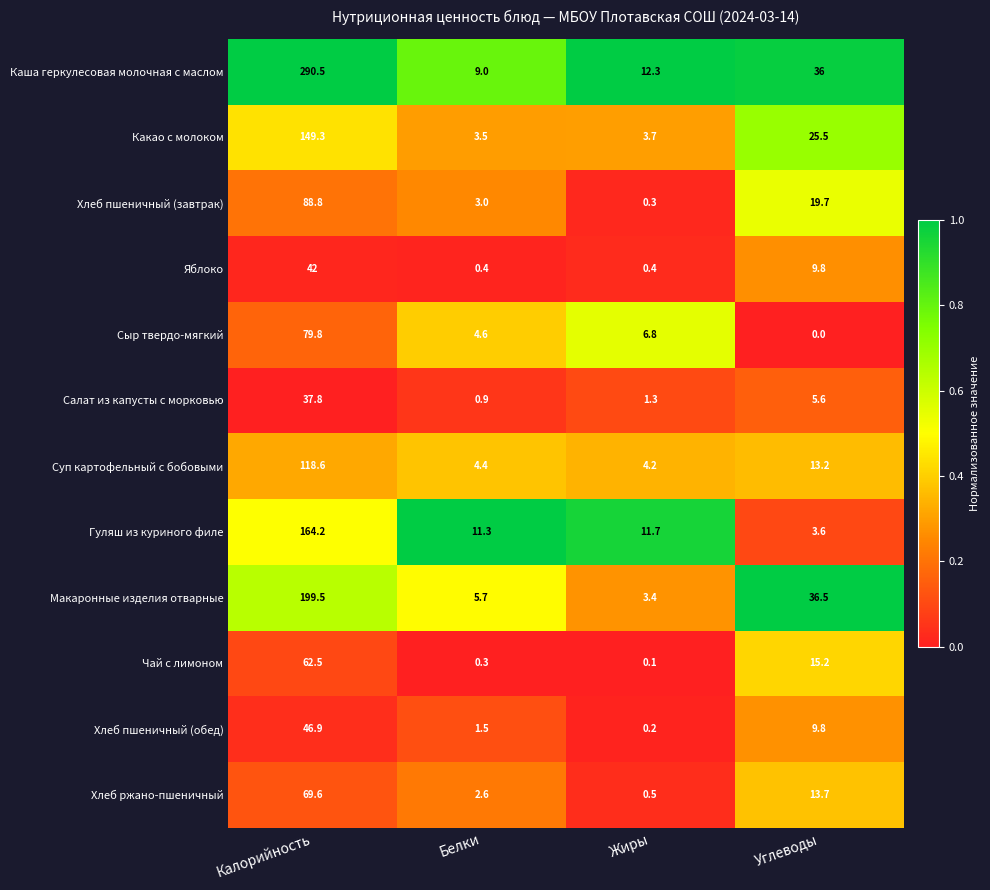

At Жиры, list the series in order from largest to smallest.

Каша геркулесовая молочная с маслом, Гуляш из куриного филе, Сыр твердо-мягкий, Суп картофельный с бобовыми, Какао с молоком, Макаронные изделия отварные, Салат из капусты с морковью, Хлеб ржано-пшеничный, Яблоко, Хлеб пшеничный (завтрак), Хлеб пшеничный (обед), Чай с лимоном